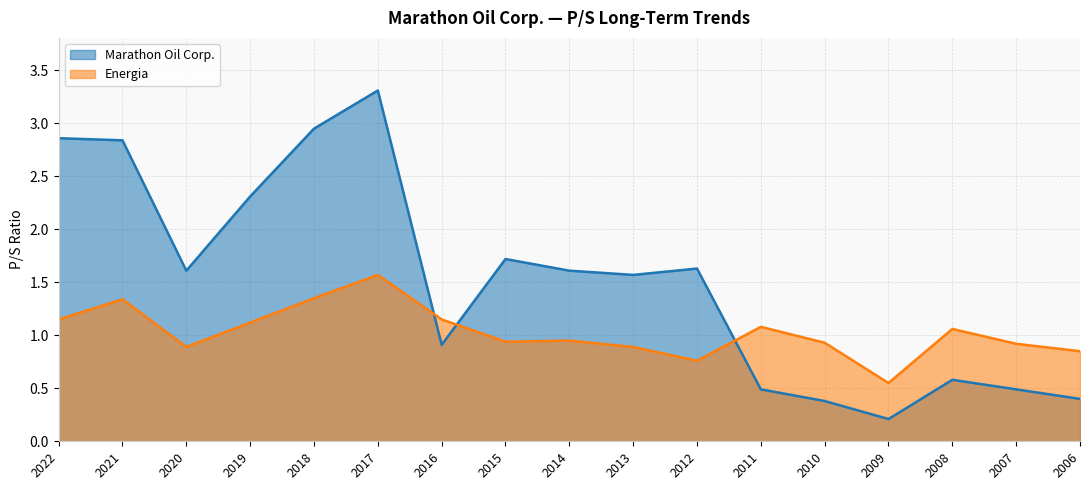

At how many categories does at least one series exceed 2?

5